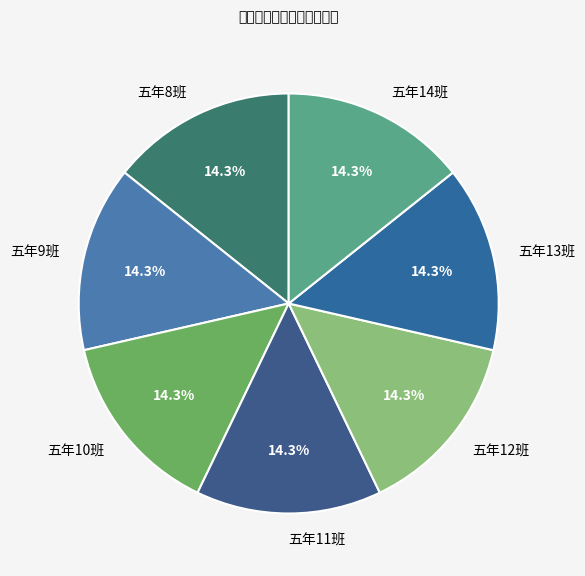

Combined, what portion of the pie is 五年8班 and 五年12班?

28.6%